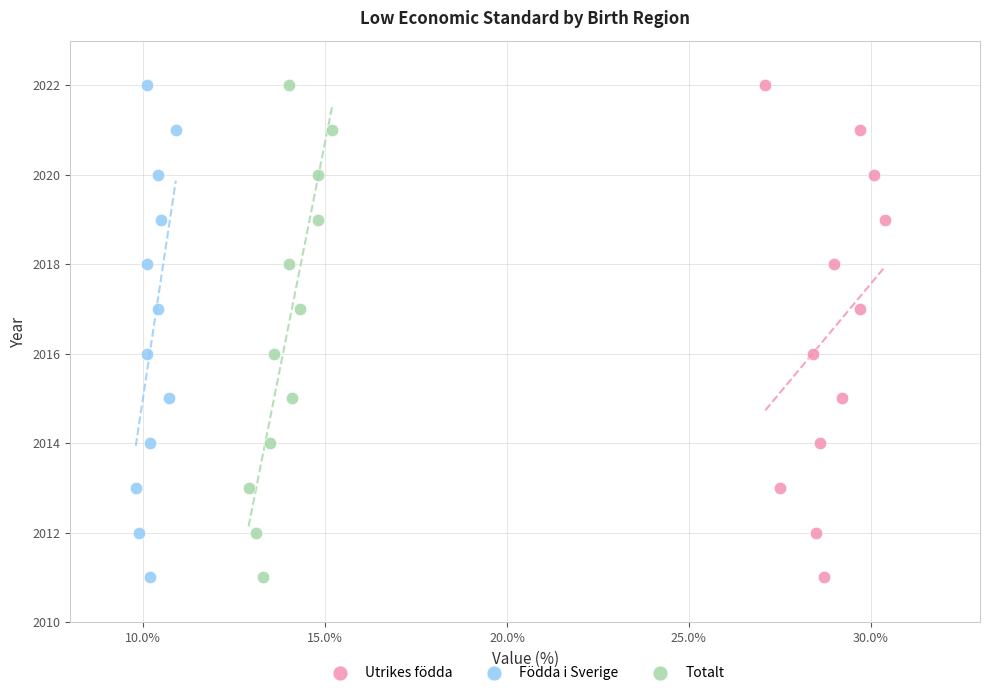

What are all the series names shown in the legend?

Utrikes födda, Födda i Sverige, Totalt